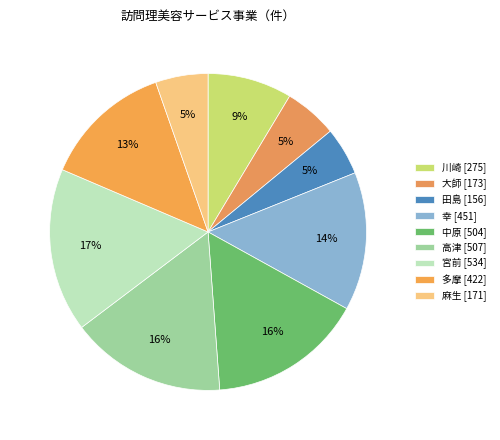

Which slice is the smallest?

田島